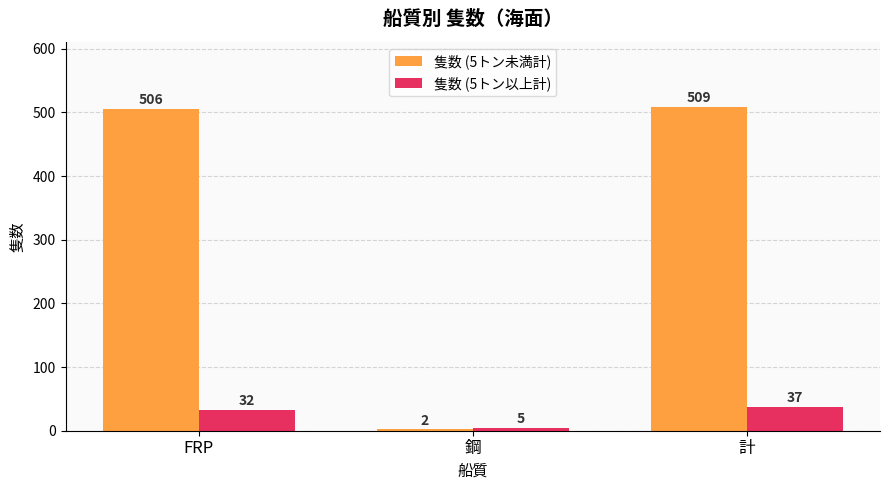

Which label corresponds to the largest value in the chart?

計